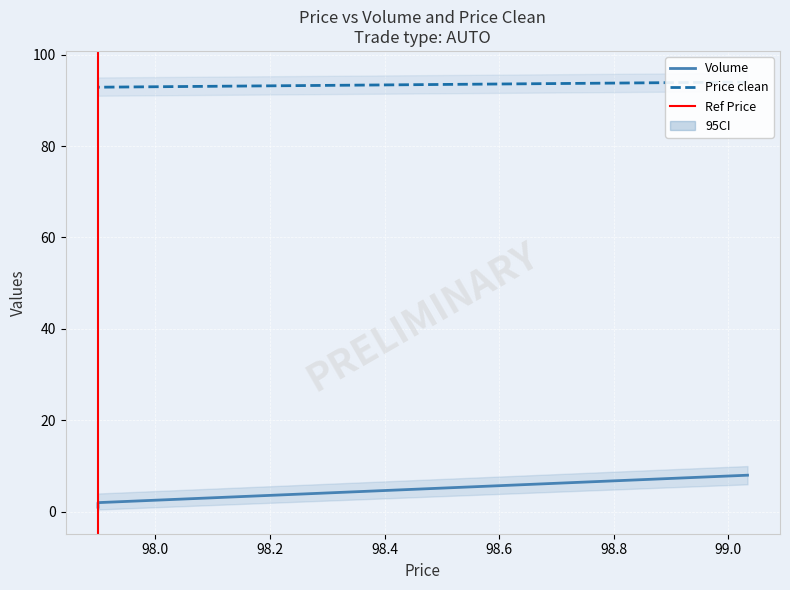

Rank the series at 97.9 from lowest to highest value.

Volume, Price clean